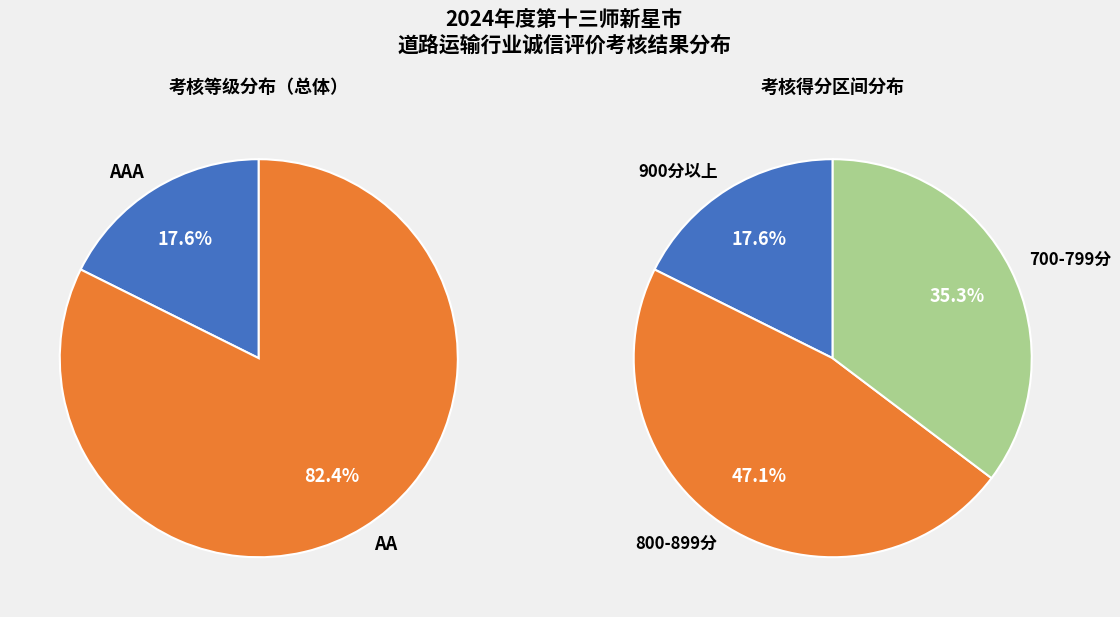

Which category accounts for the majority?

AA